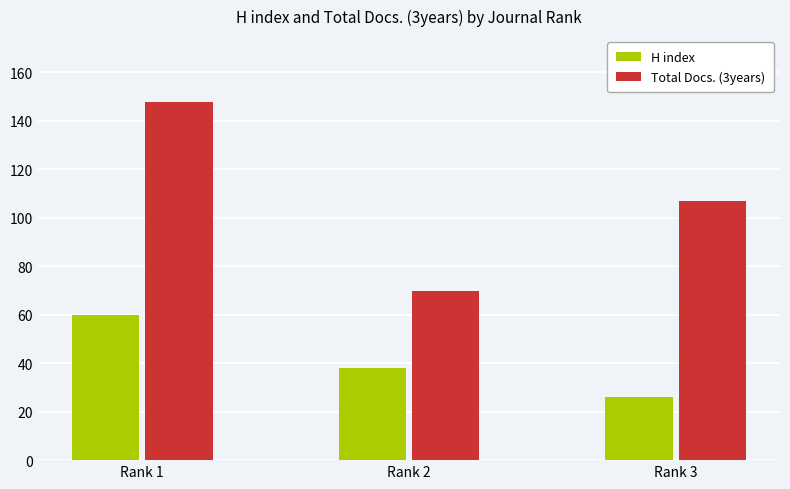

What is the greatest value displayed?

148